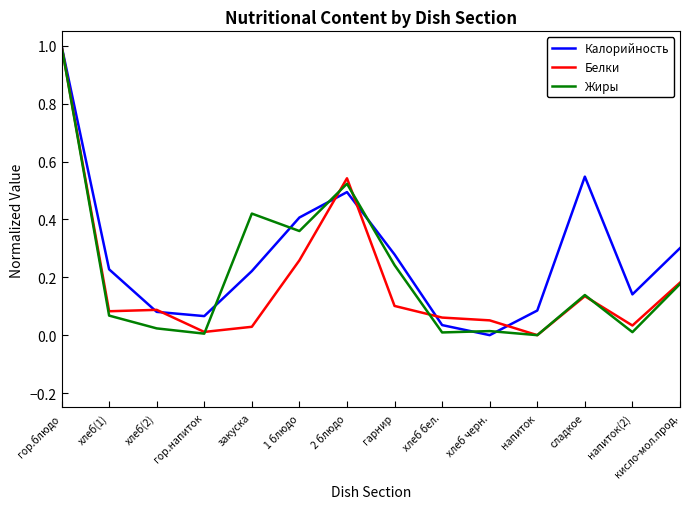

At which label does Калорийность reach its peak?

гор.блюдо